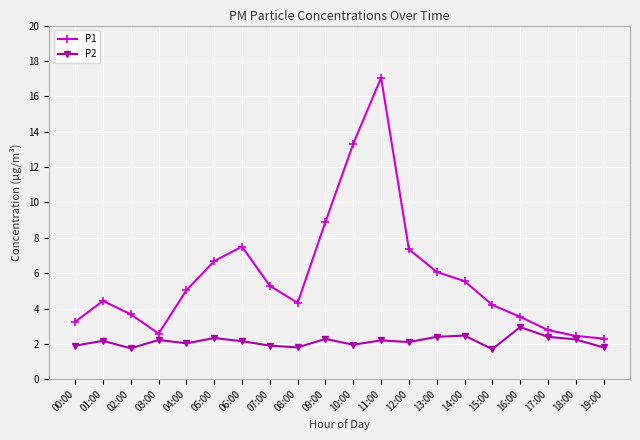

What is the spread (max minus min) of values at 10:00?

11.4